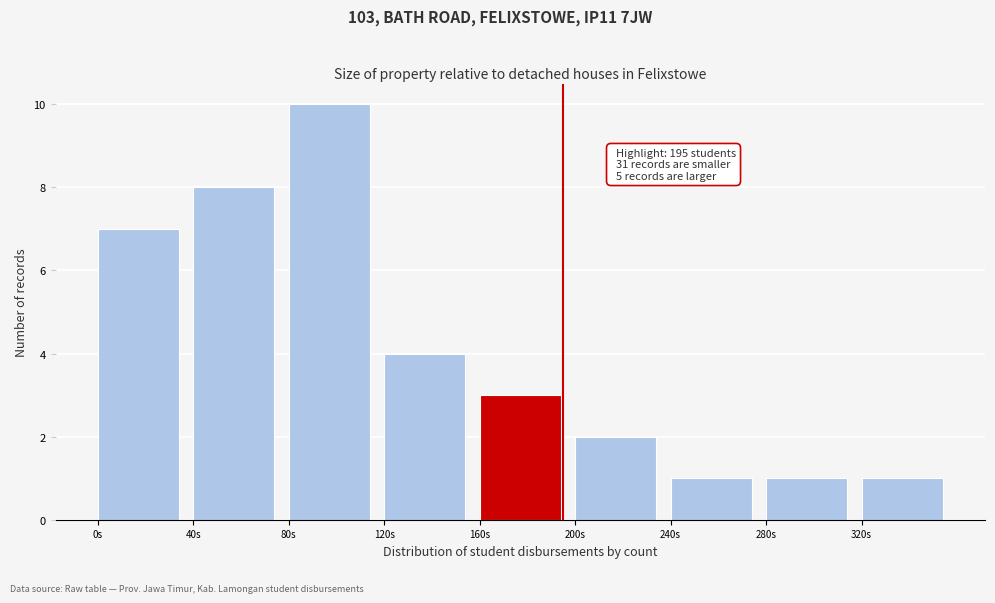

Which range on the x-axis has the tallest bar?

80 to 120